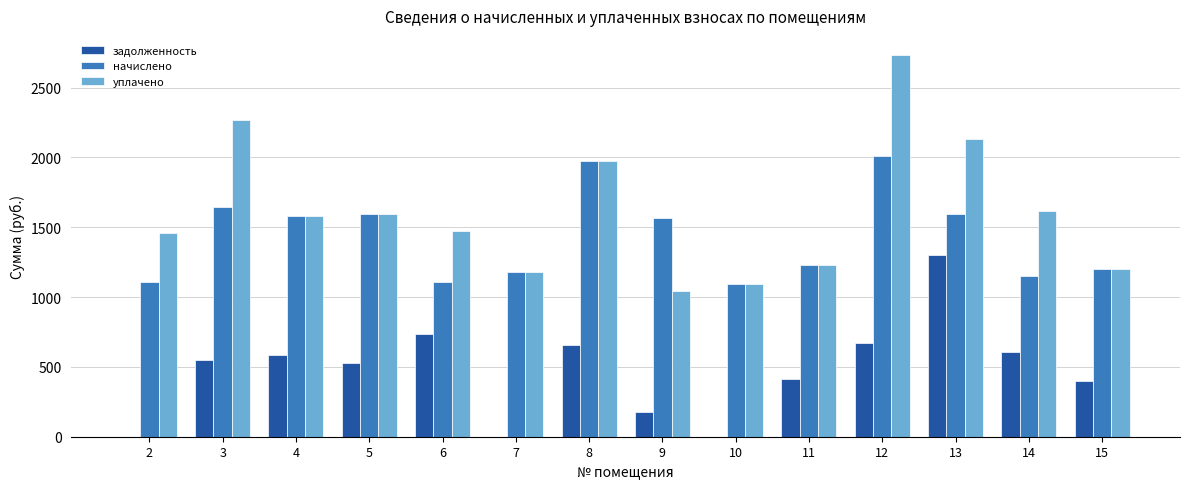

The value of уплачено at 2 is 1461.1. True or false?

True